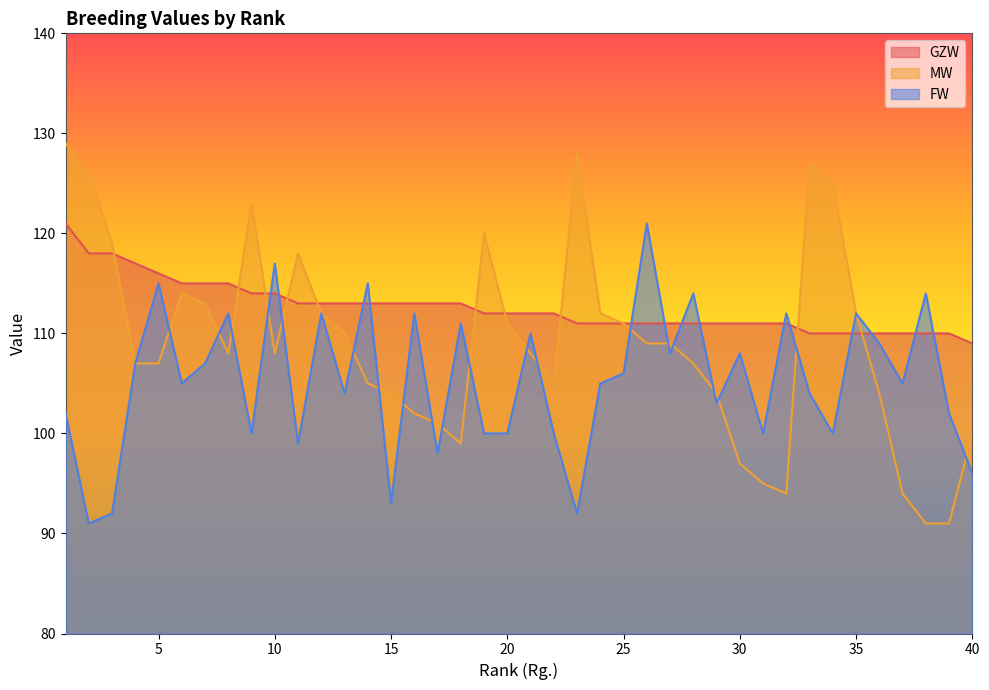

What is the lowest value of the MW series?

91